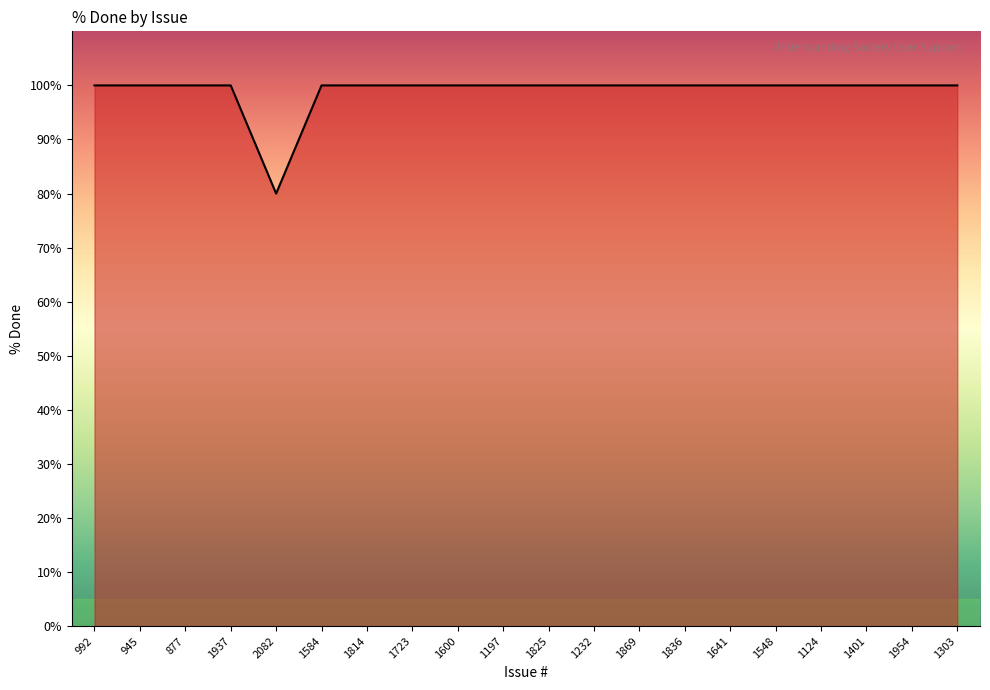

The value at 1124 is 30. True or false?

False